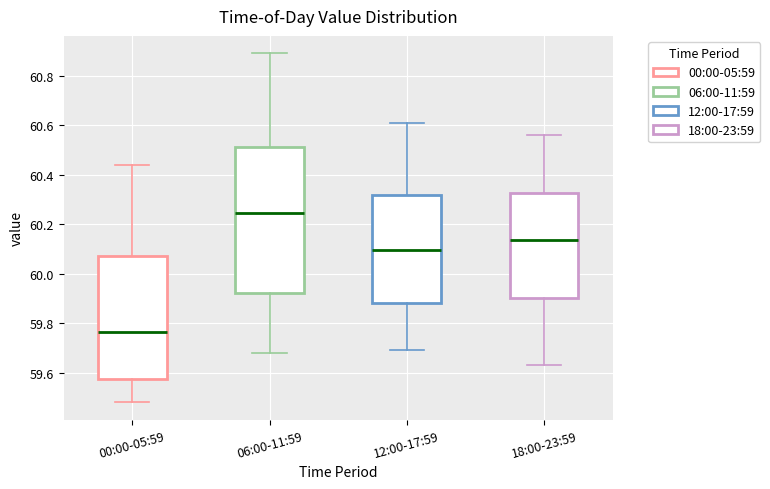

Where is the upper edge of the box for 12:00-17:59 on the y-axis? The values are not printed on the chart, so give them approximately, as read against the axis.

60.32